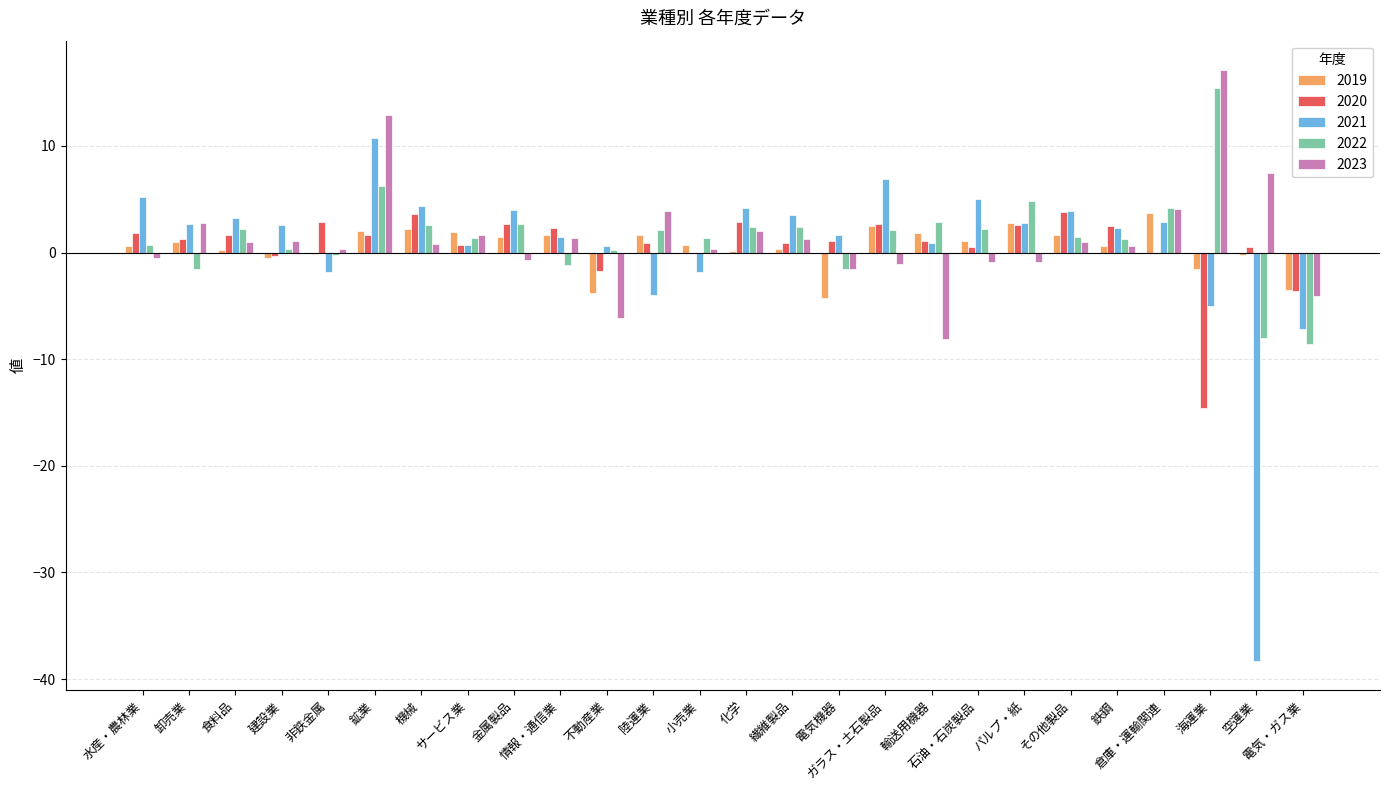

What is the maximum value shown in the chart?

17.1